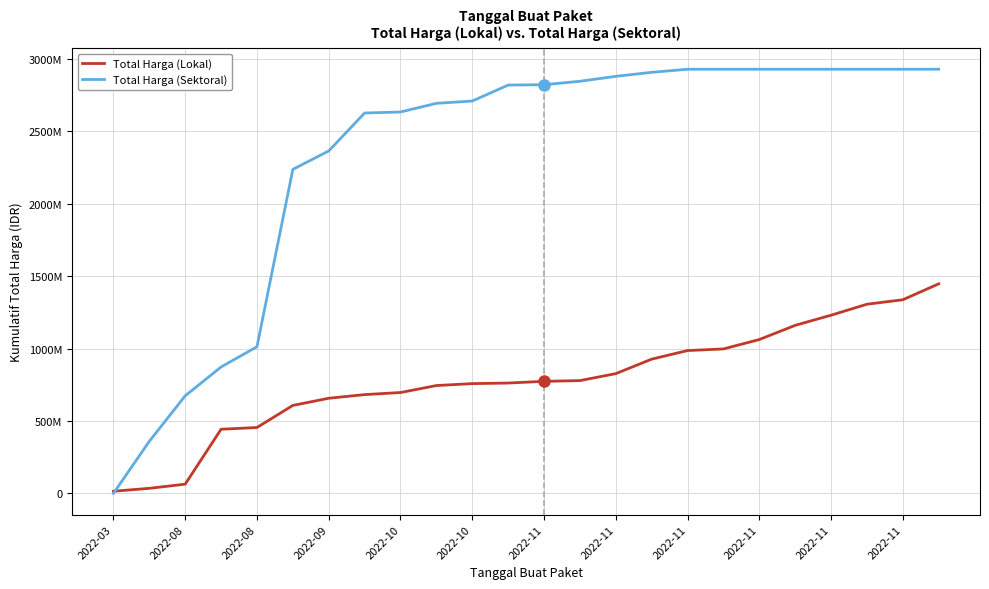

Does the chart display data point markers on the line(s)?

No